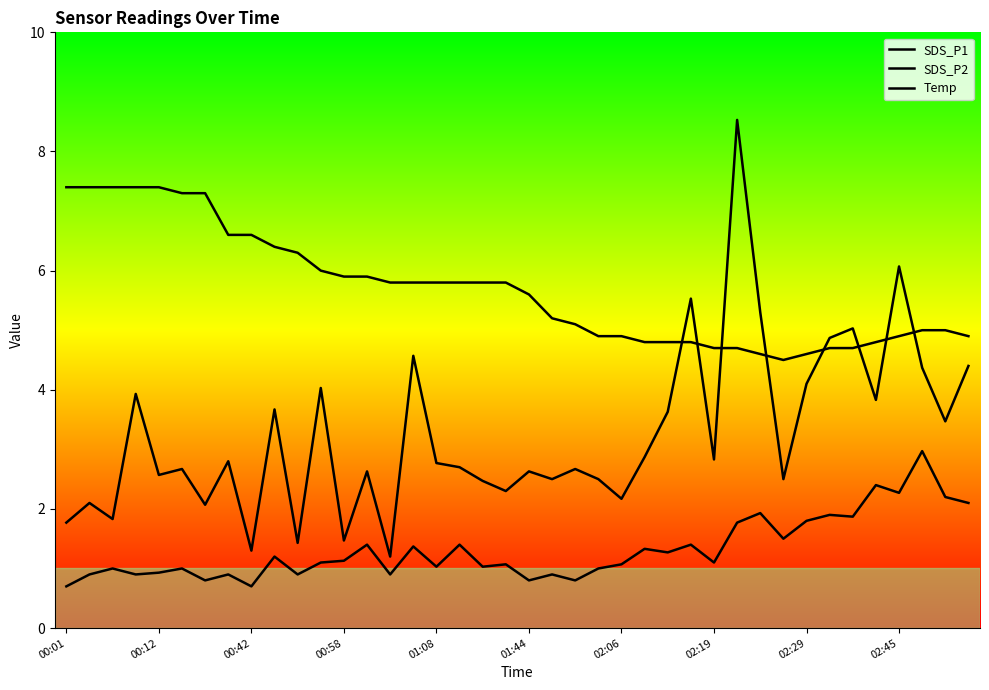

How many lines are shown in the chart?

3